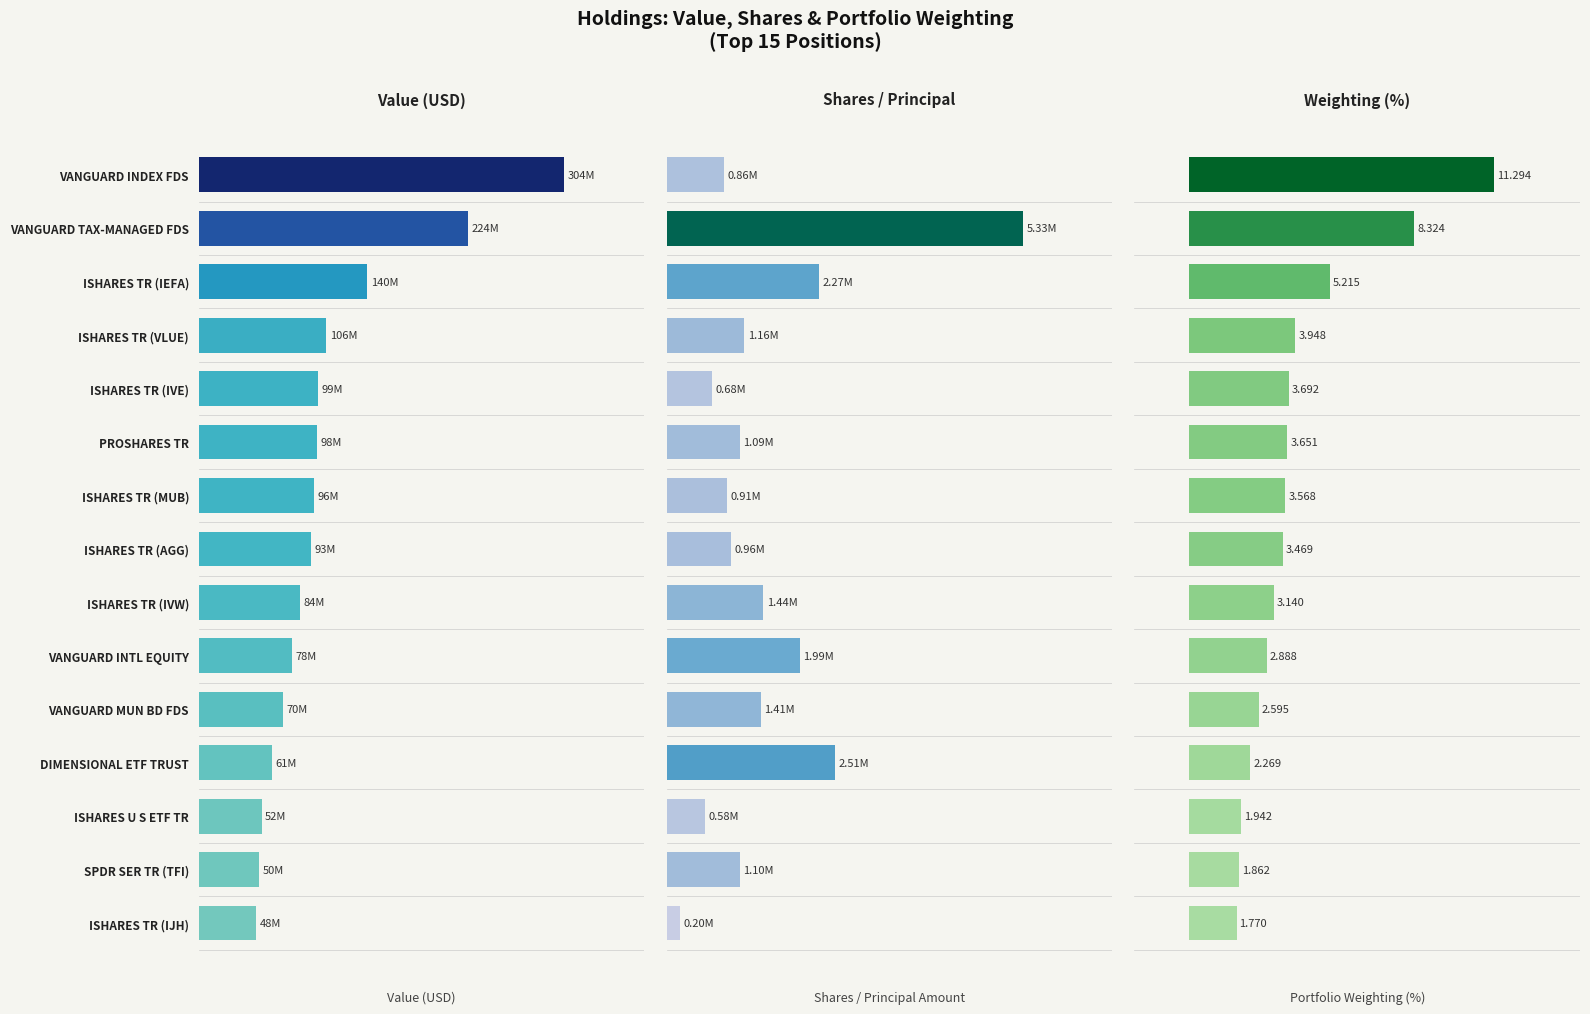

What is the average value of the Value (USD) series?

106849466.1